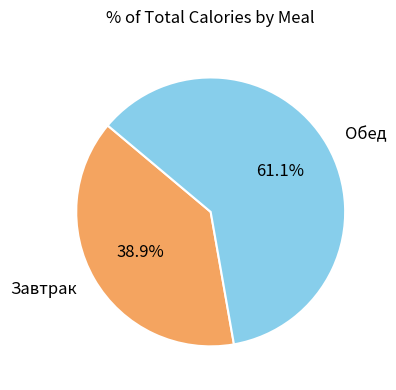

What percentage is NOT represented by Обед?

38.9%